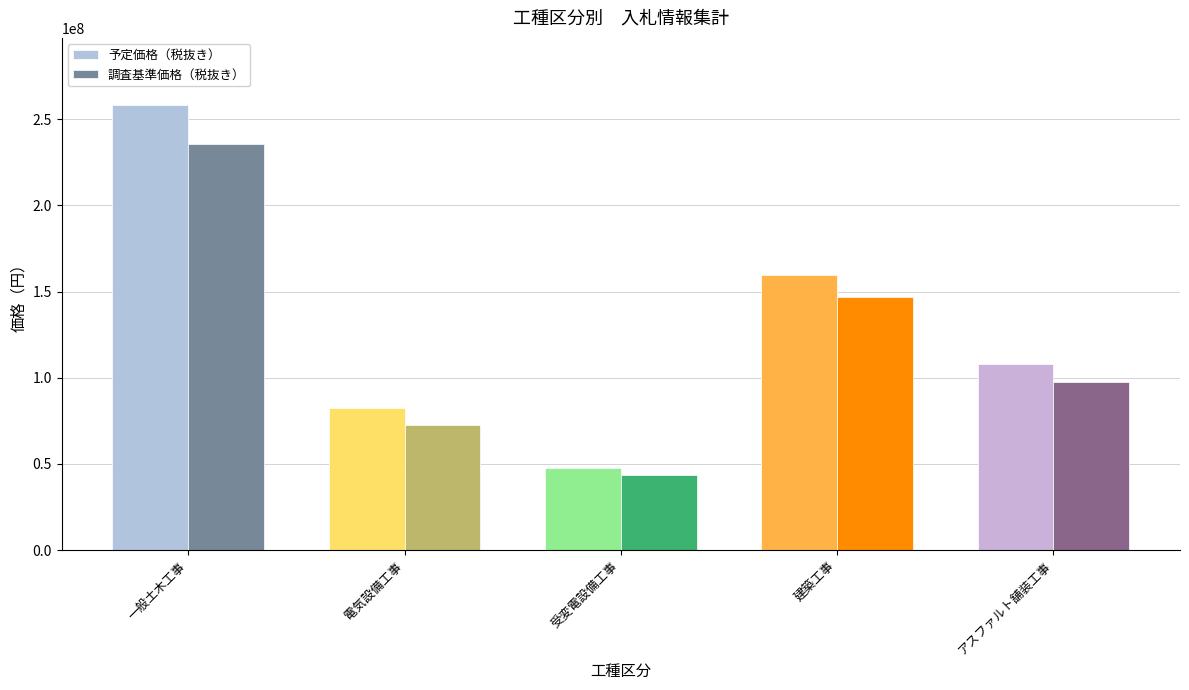

Reading left to right, what are all the values shown in this chart?

予定価格（税抜き）: 258380000	82330000	47590000	159400000	107920000
調査基準価格（税抜き）: 235470000	72760000	43310000	146640000	97570000